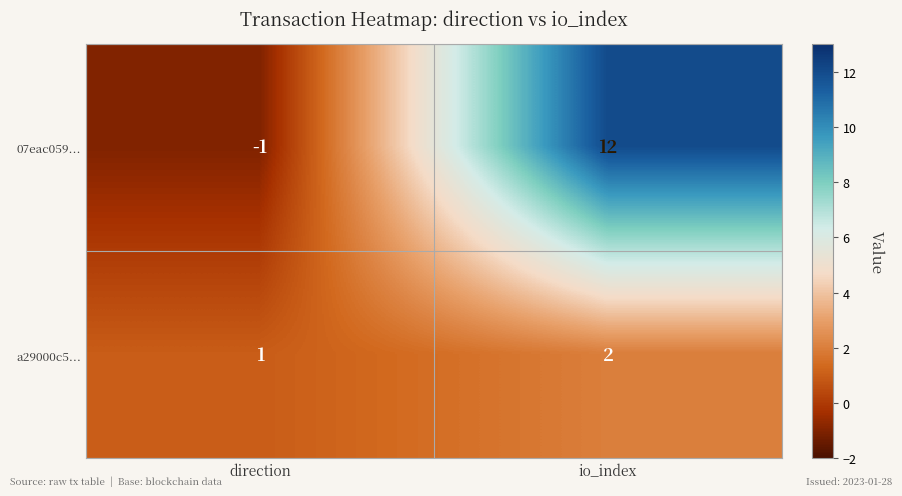

Between direction and io_index, which series saw the biggest shift?

07eac059...